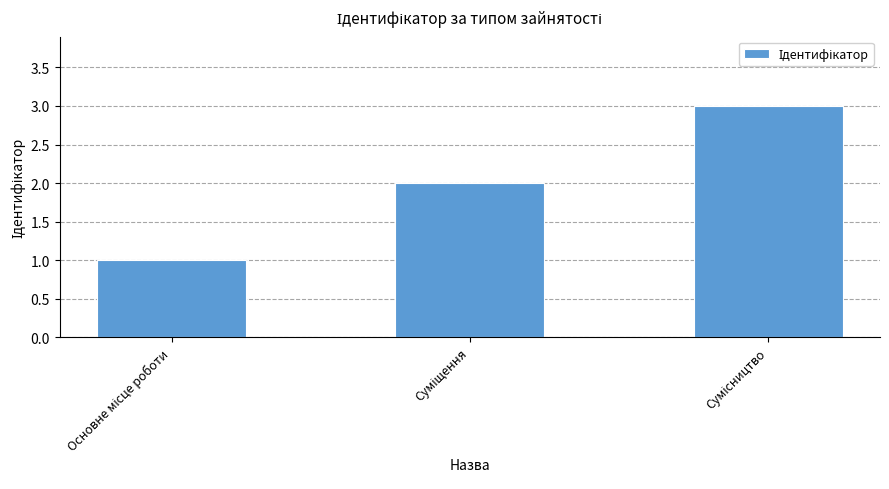

What is the sum of all values?

6